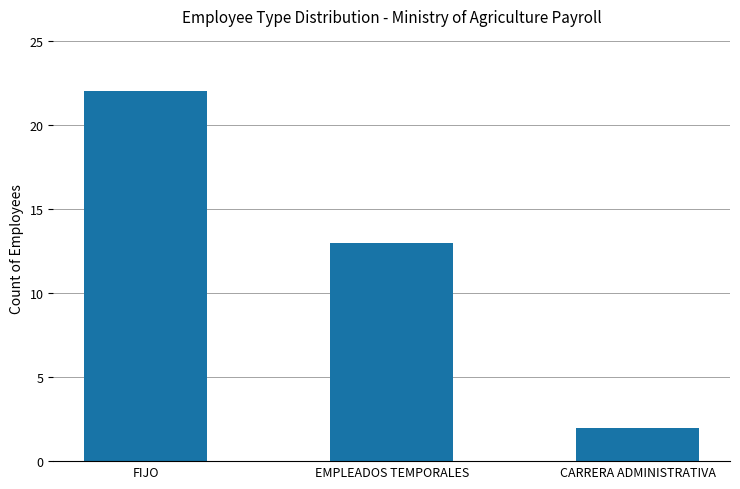

Rank the categories by value from highest to lowest.

FIJO, EMPLEADOS TEMPORALES, CARRERA ADMINISTRATIVA